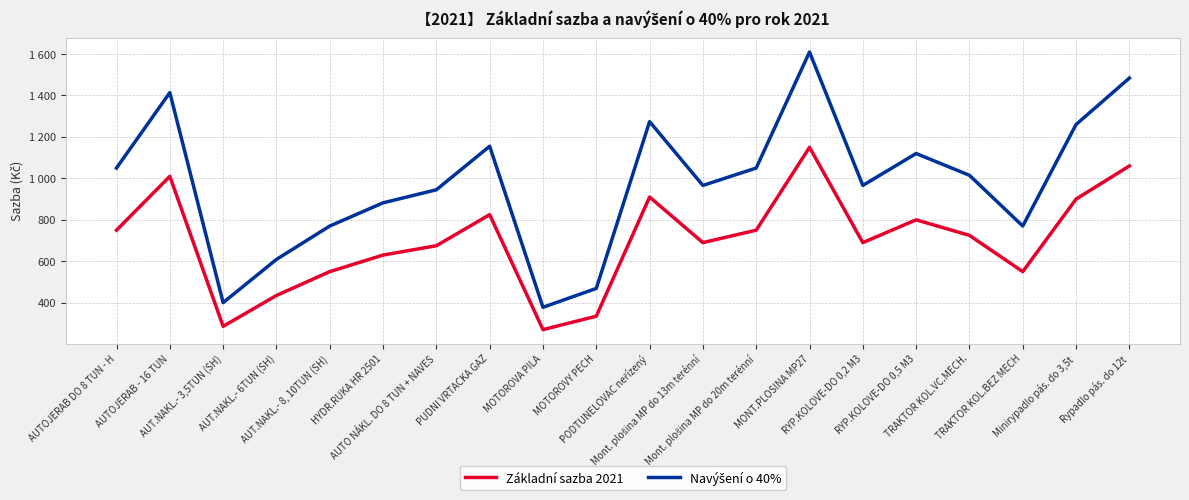

Is this an area chart (filled region under the line)?

No